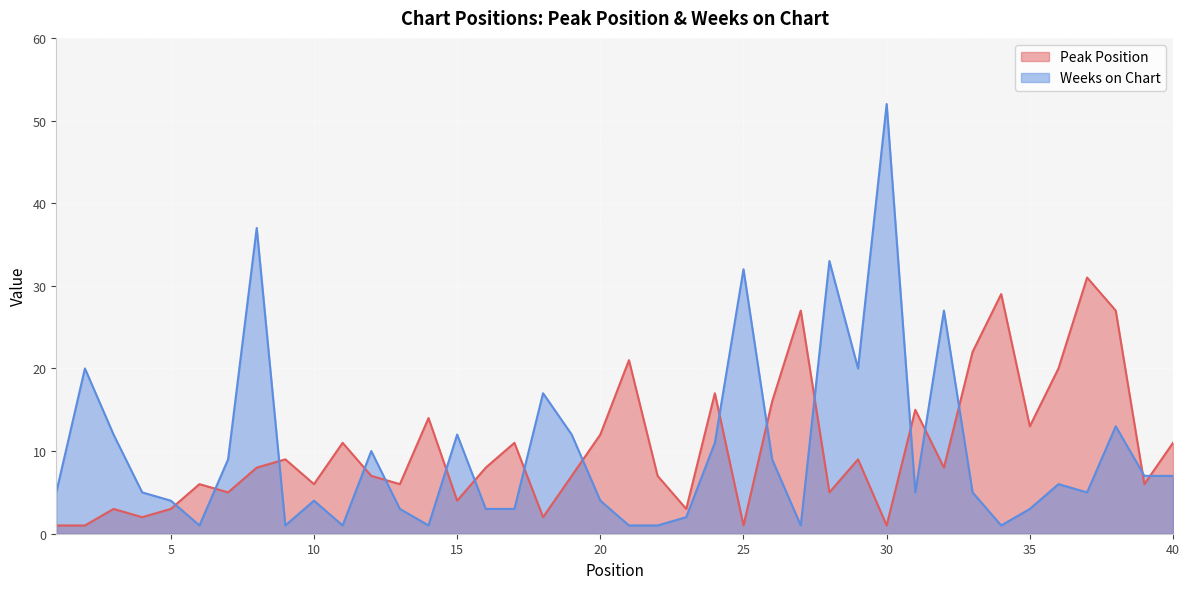

Reading right to left, transcribe all the data shown in this chart.

Peak Position: 11	6	27	31	20	13	29	22	8	15	1	9	5	27	16	1	17	3	7	21	12	7	2	11	8	4	14	6	7	11	6	9	8	5	6	3	2	3	1	1
Weeks on Chart: 7	7	13	5	6	3	1	5	27	5	52	20	33	1	9	32	11	2	1	1	4	12	17	3	3	12	1	3	10	1	4	1	37	9	1	4	5	12	20	5